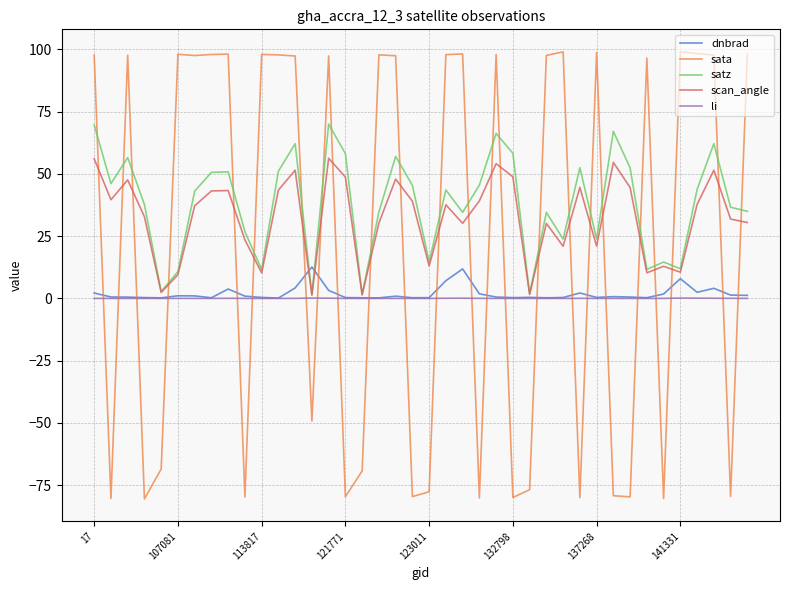

Which series ends up on top after the final intersection of li and sata?

sata